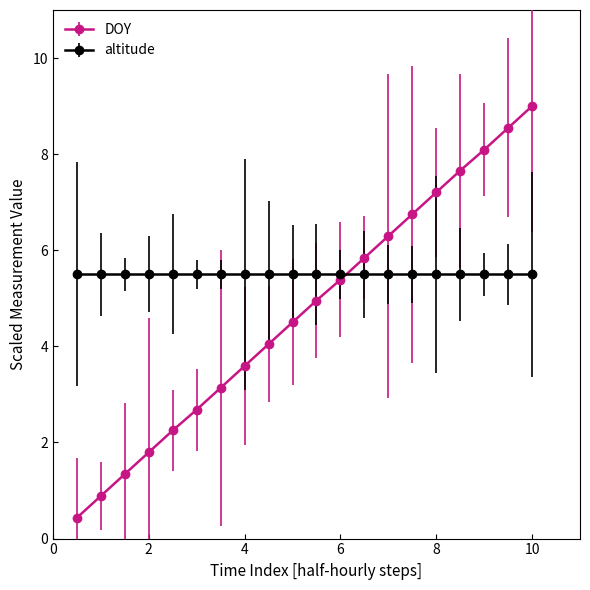

What is the value of the DOY point at the 2nd from the left?

0.9